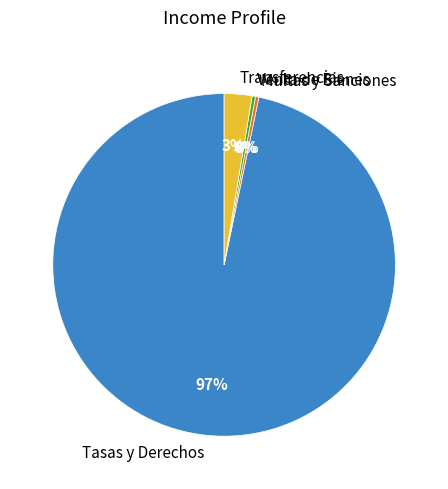

To the nearest percent, what is the average slice percentage?

25%